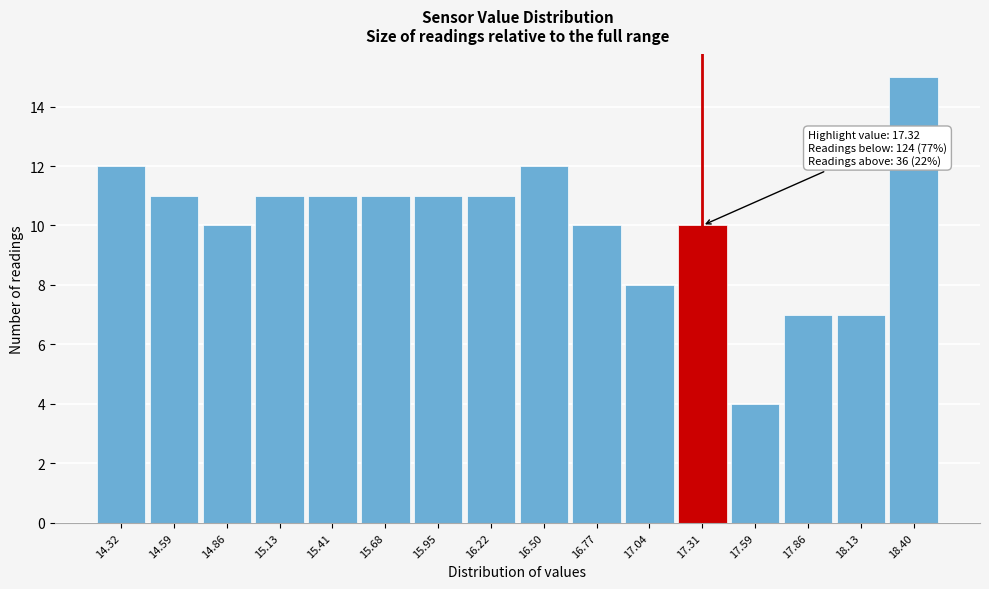

Which range on the x-axis has the tallest bar?

18.25 to 18.55